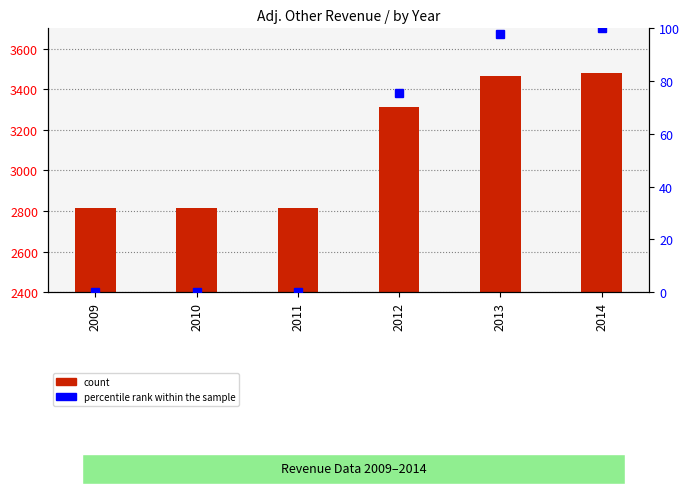

At which label is Adj. Other Revenue closest to 3145?

2012